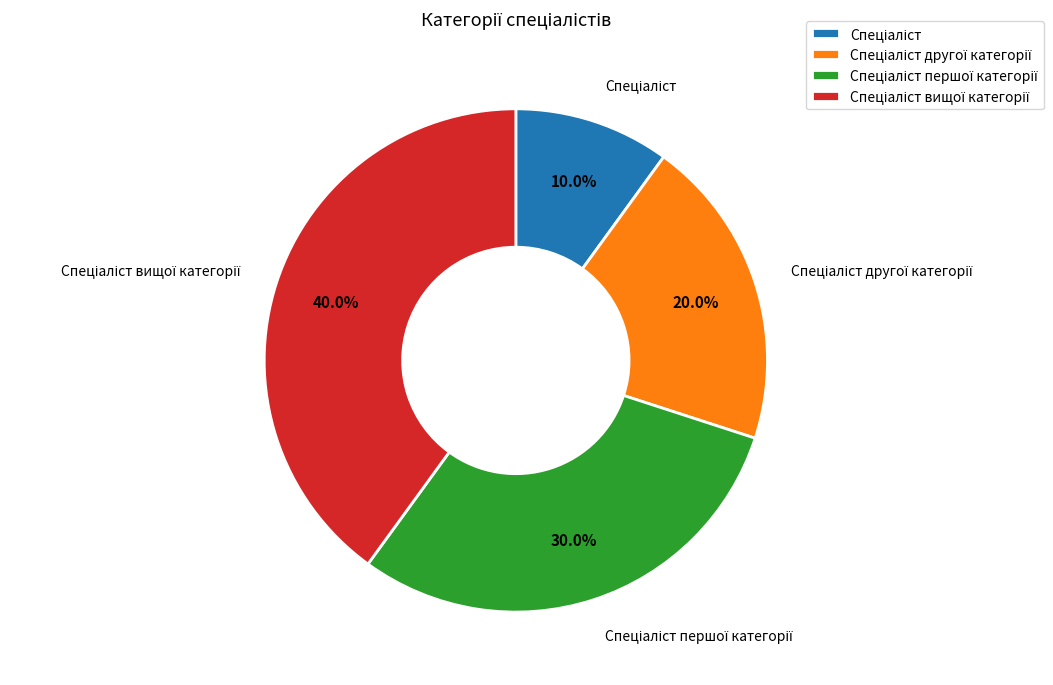

Is there any slice that represents more than half of the pie?

No